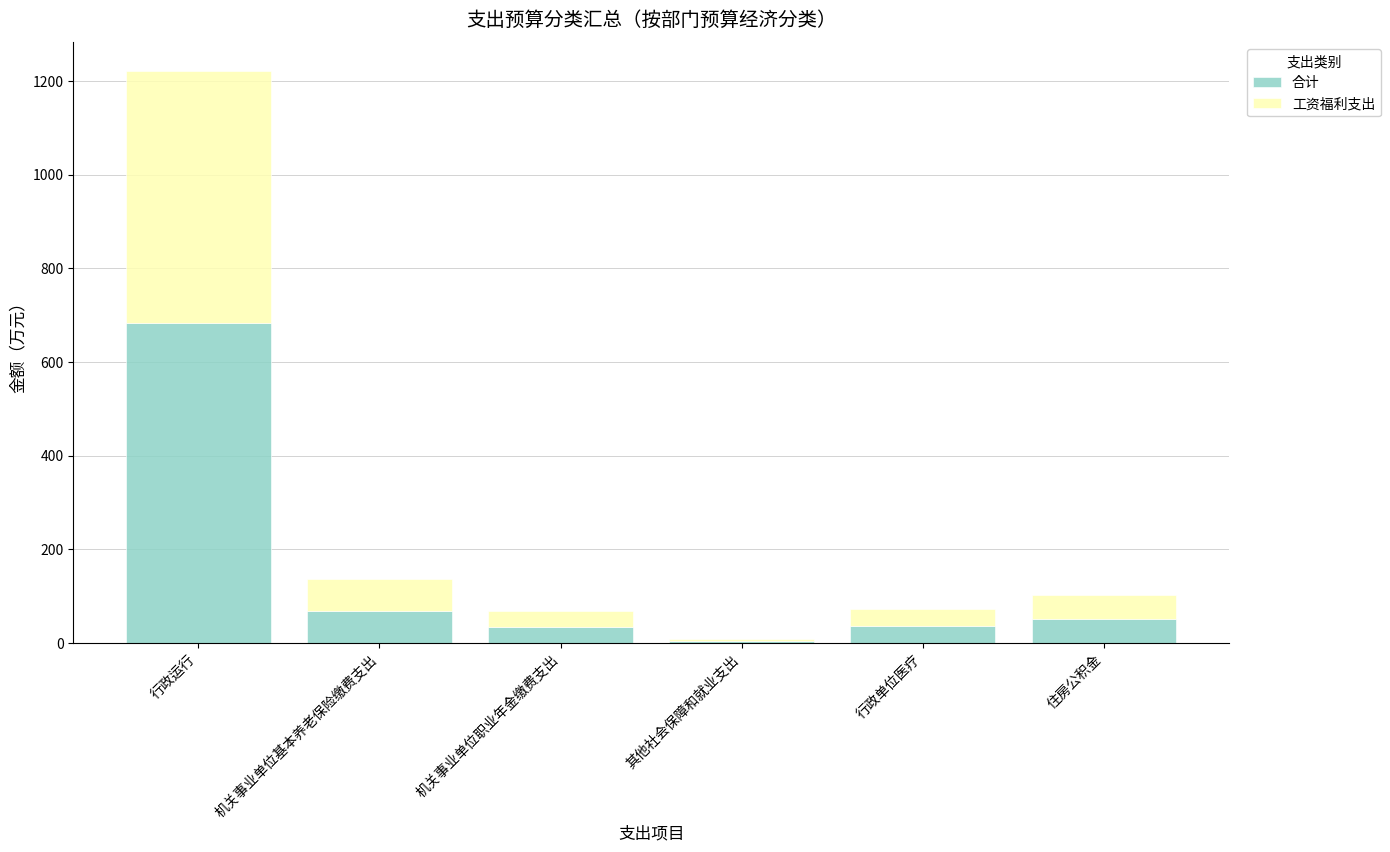

At which label is 合计 closest to 343?

机关事业单位基本养老保险缴费支出